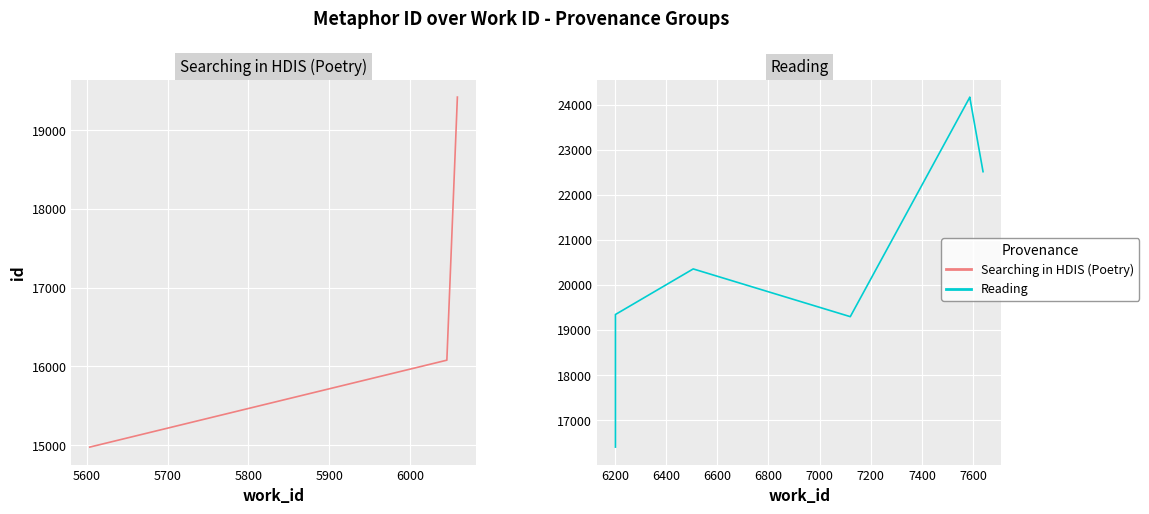

What is the value of the 2nd point from the left?

16080